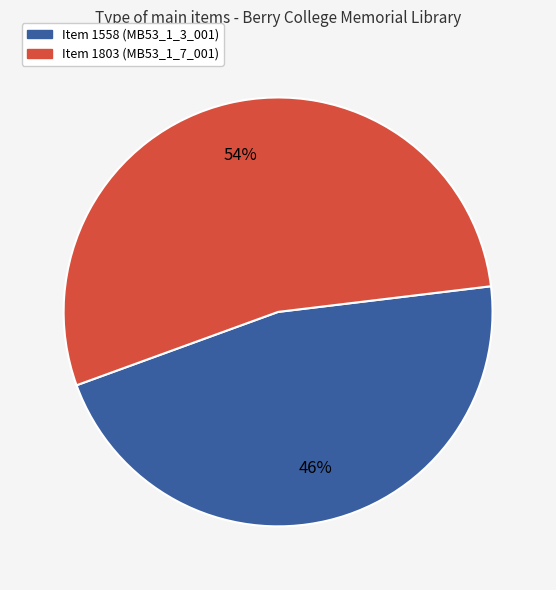

To the nearest percent, what is the average slice percentage?

50%